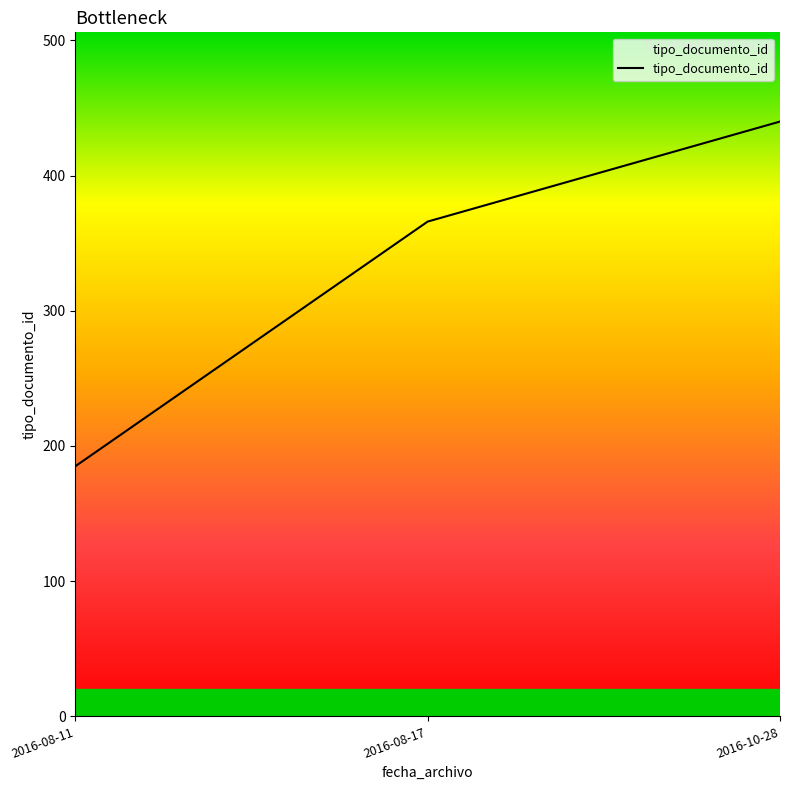

Reading left to right, list all the values displayed in this chart.

2016-08-11=185	2016-08-17=366	2016-10-28=440